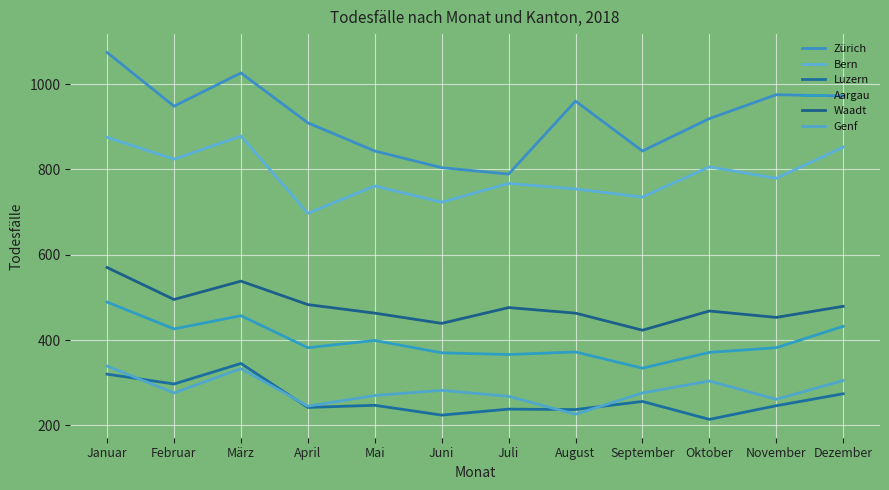

What is the difference between the second highest and minimum values in the Bern series?

178